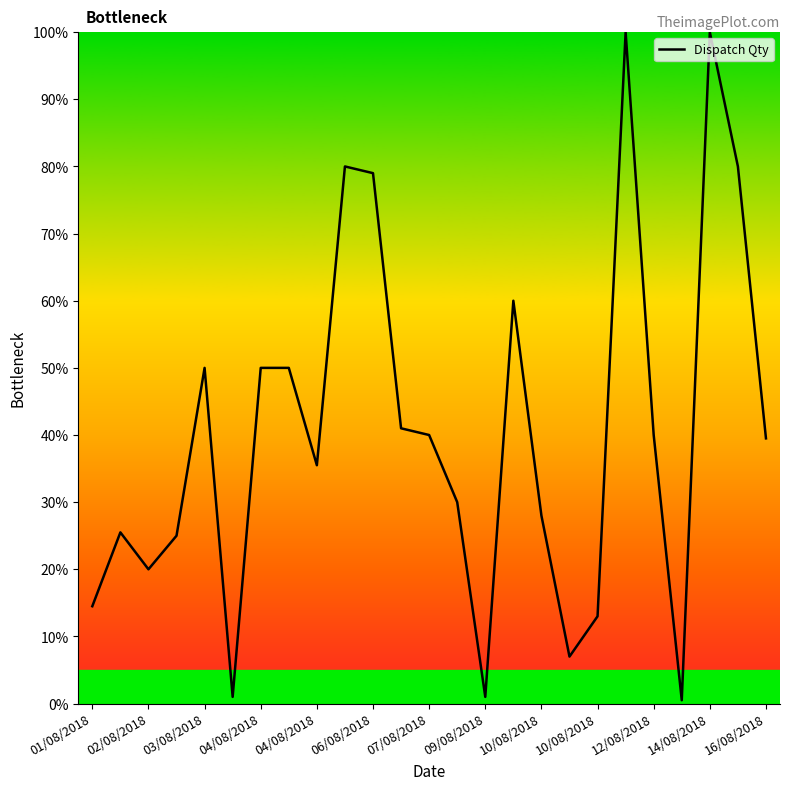

What is the difference between the maximum and minimum values?

99.5